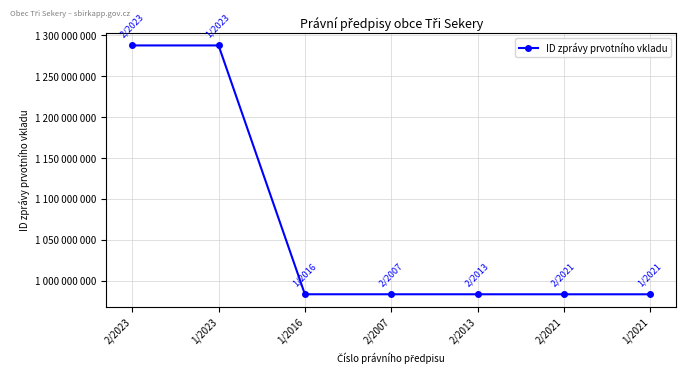

Does the chart have visible grid lines?

Yes